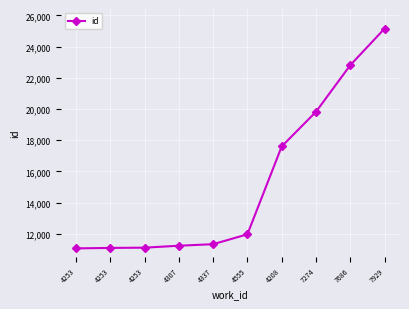

True or false: the data has more than 1 interior local peaks.

False